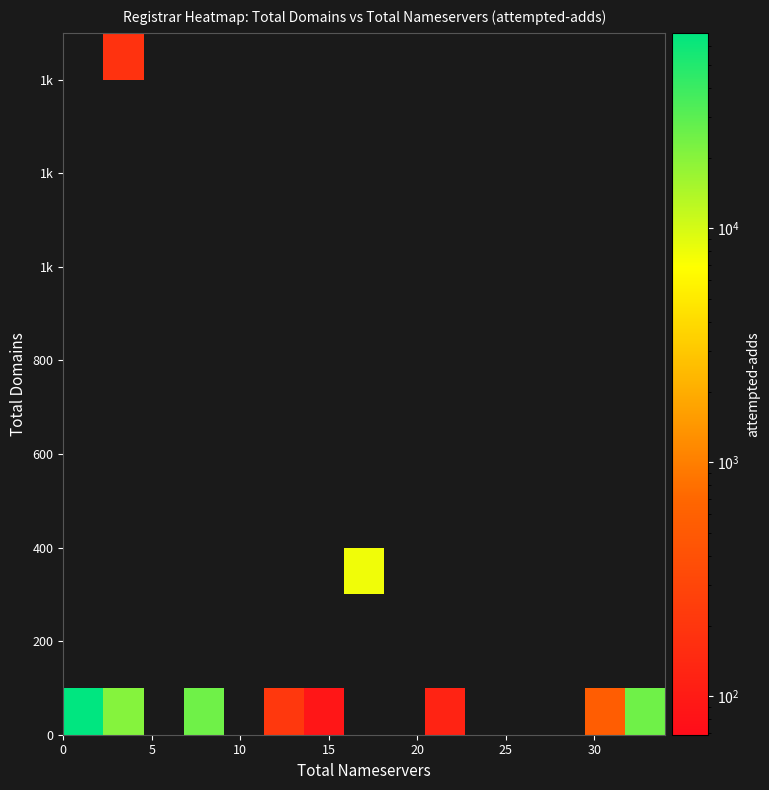

At how many categories does at least one series exceed 9759?

4